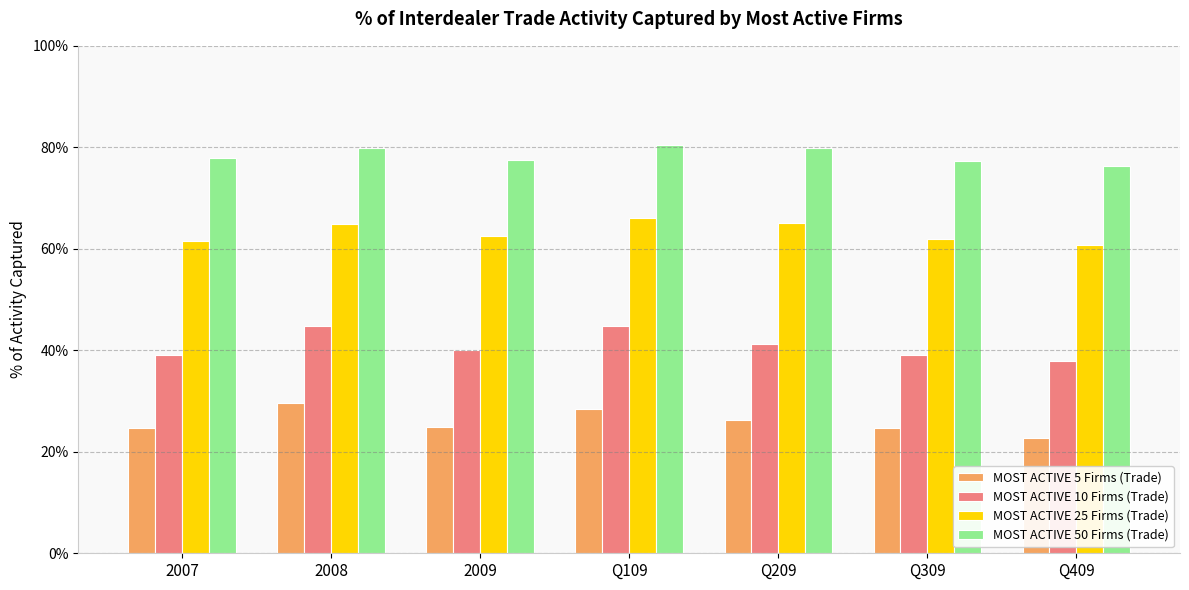

True or false: MOST ACTIVE 25 Firms (Trade) has a value of 0.2 at 2007.

False